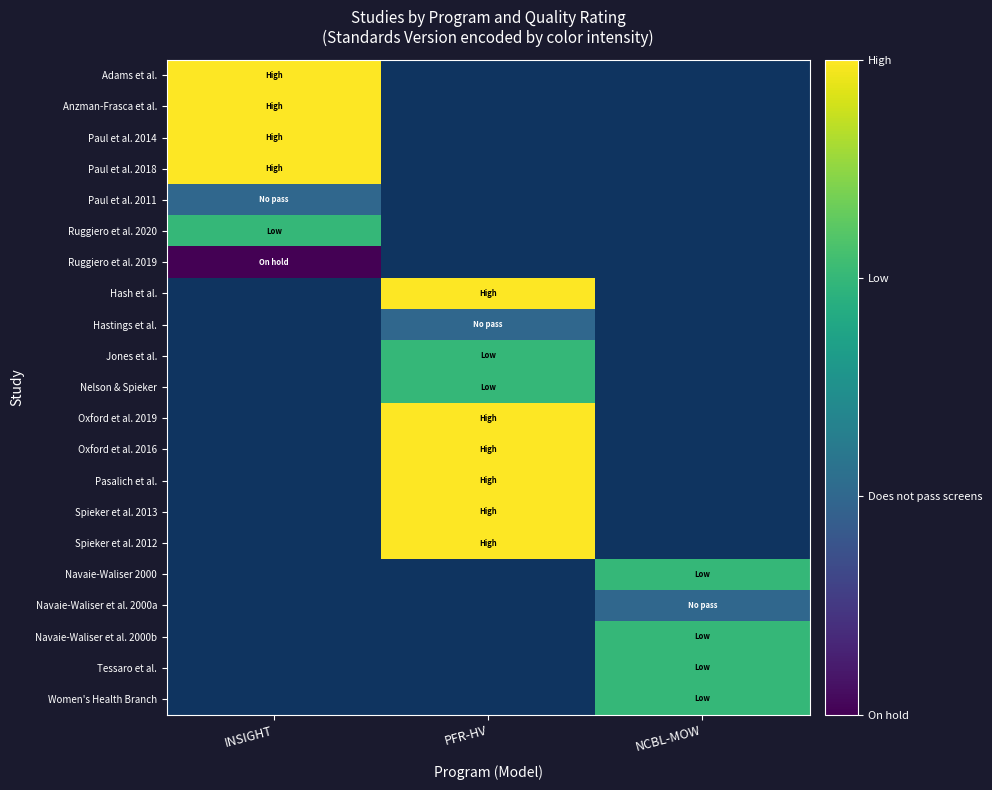

At NCBL-MOW, list the series in order from smallest to largest.

Navaie-Waliser et al. 2000a, Adams et al., Anzman-Frasca et al., Paul et al. 2014, Paul et al. 2018, Paul et al. 2011, Ruggiero et al. 2020, Ruggiero et al. 2019, Hash et al., Hastings et al., Jones et al., Nelson & Spieker, Oxford et al. 2019, Oxford et al. 2016, Pasalich et al., Spieker et al. 2013, Spieker et al. 2012, Navaie-Waliser 2000, Navaie-Waliser et al. 2000b, Tessaro et al., Women's Health Branch